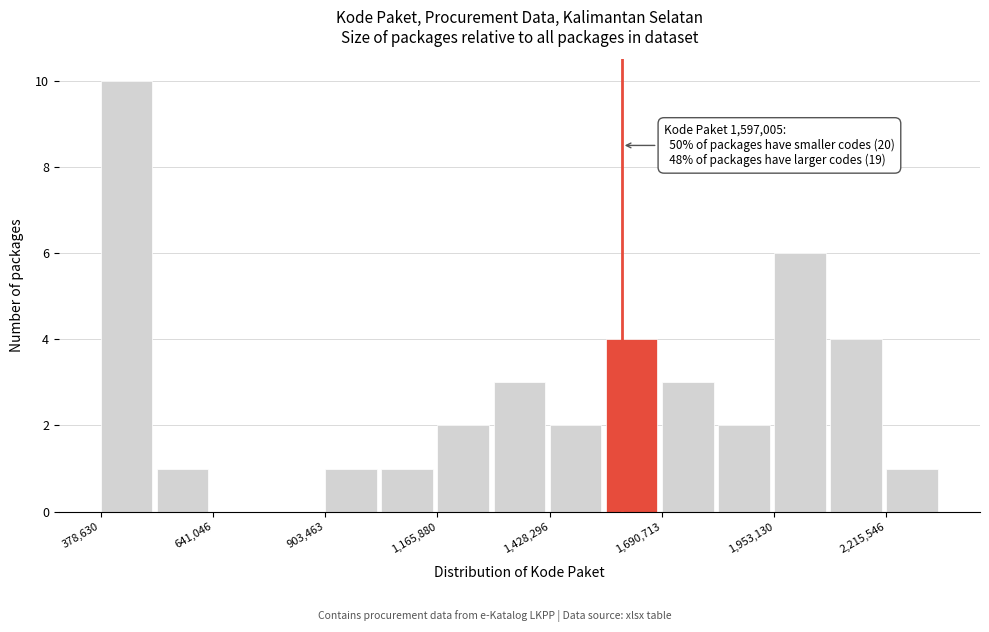

Around what value on the x-axis is the tallest bar? Give the approximate position of its centre, as read against the axis.

450000